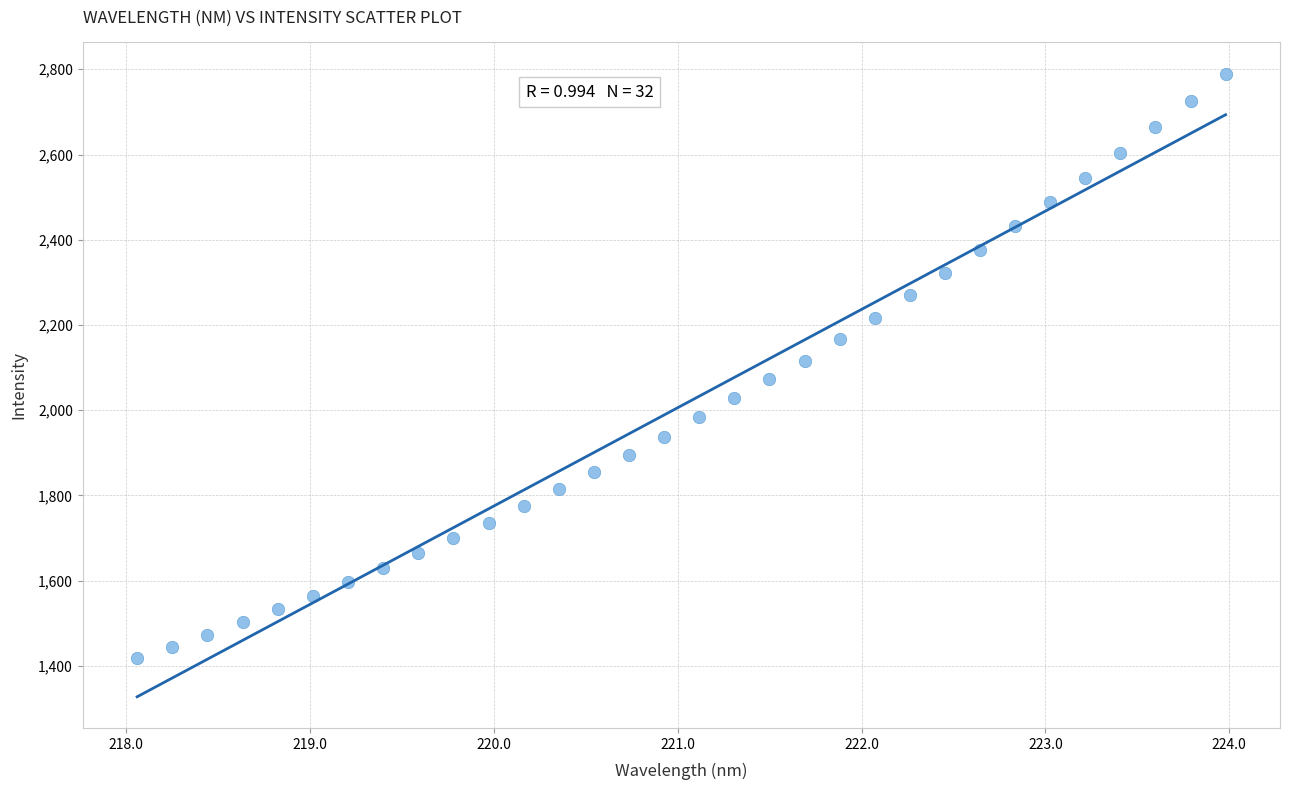

What is the range of Y values (max minus min)?

1371.9